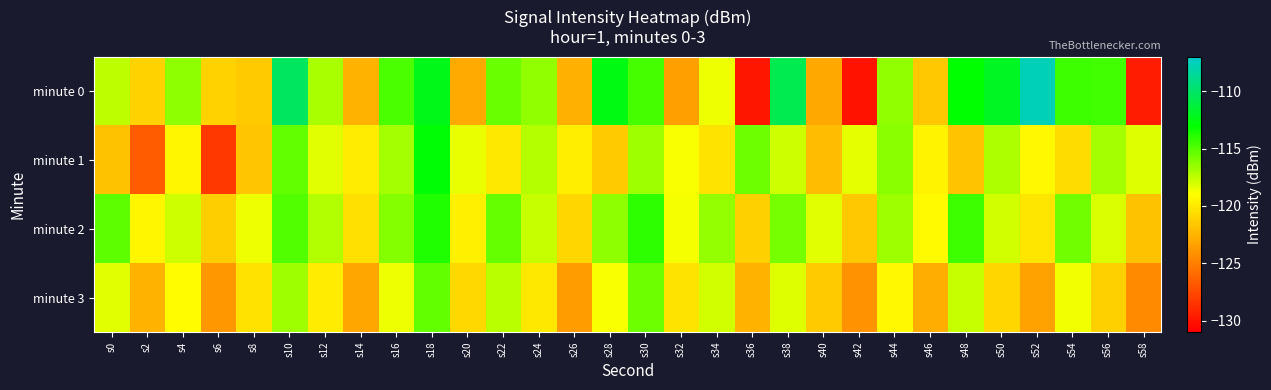

Which series changed the most between s6 and s46?

minute 1